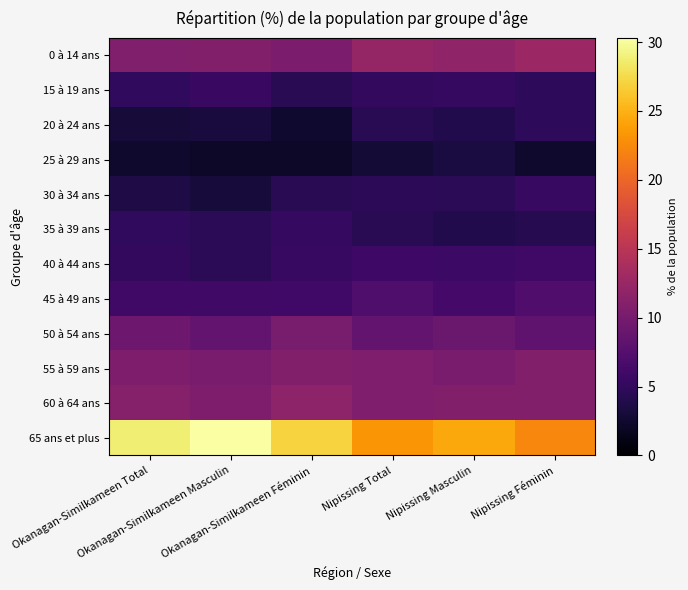

Count the number of categories in the chart.

6